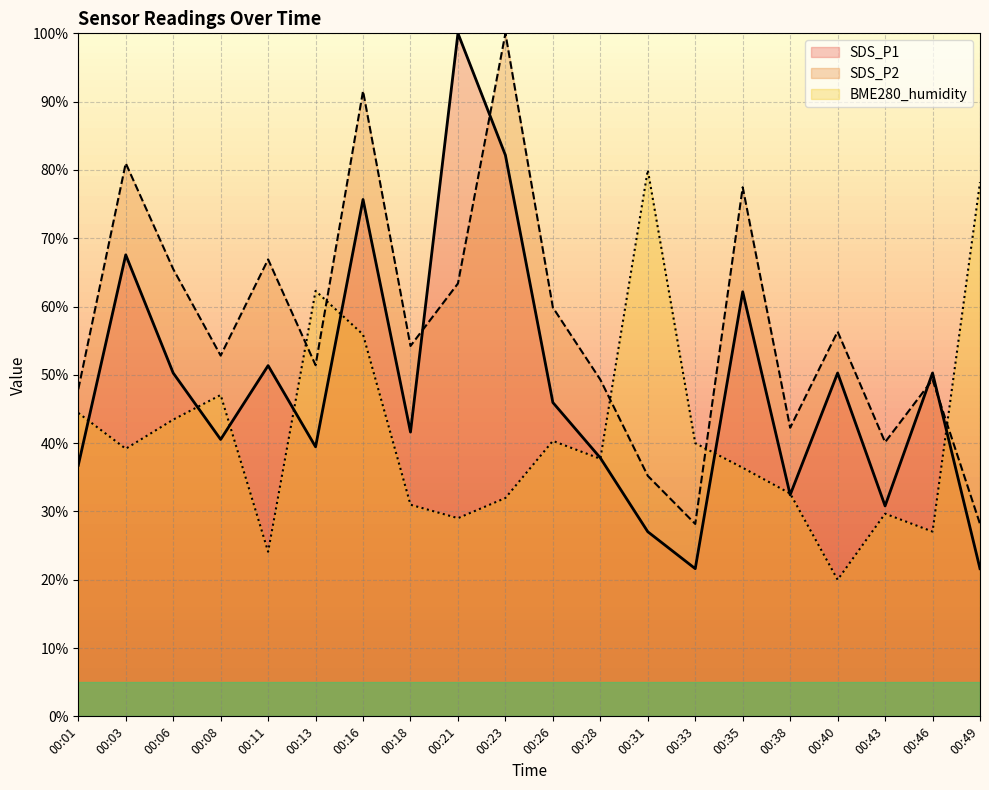

List the series in order of their overall mean, lowest first.

BME280_humidity, SDS_P1, SDS_P2